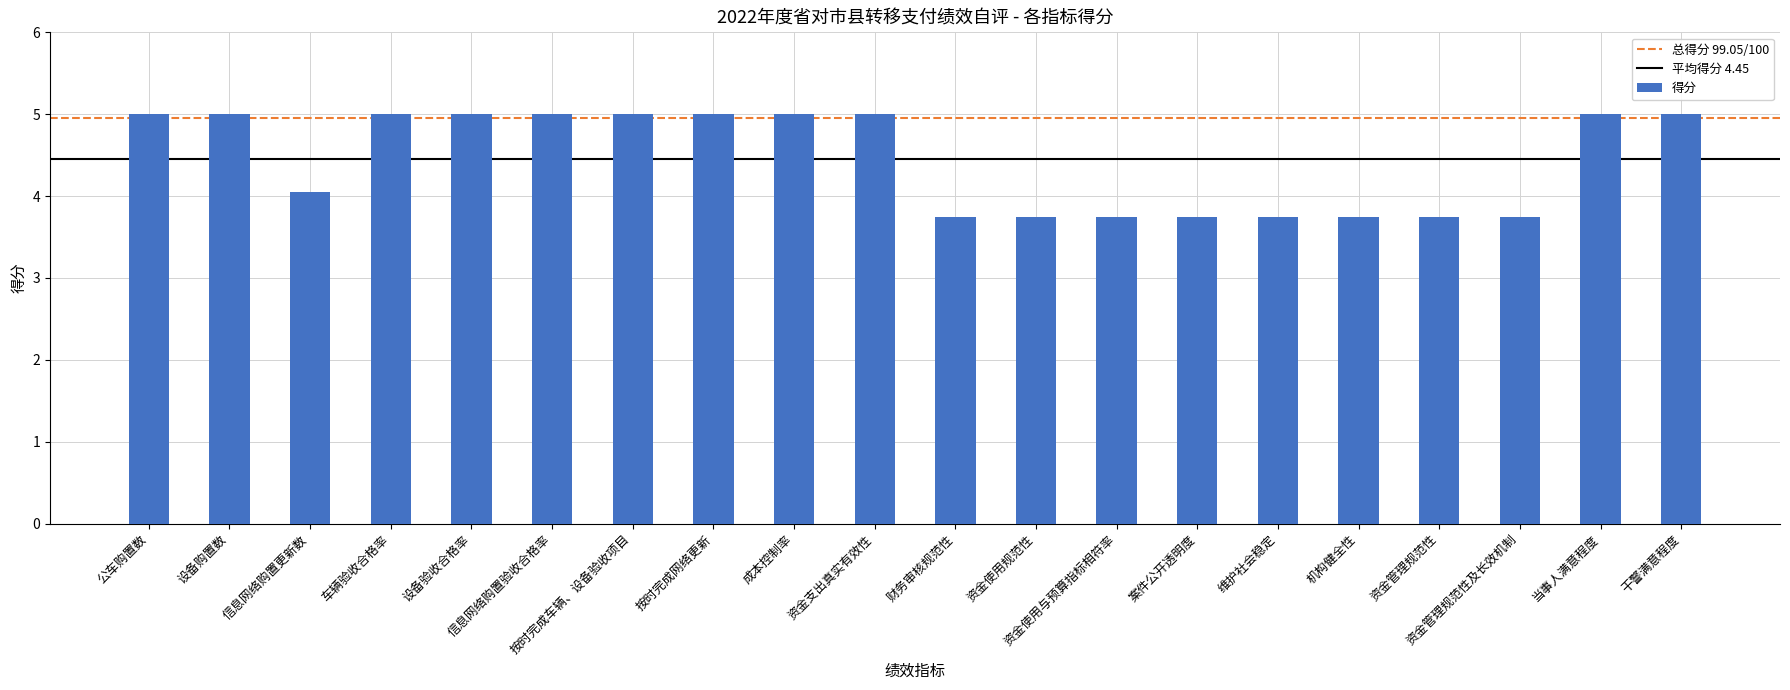

What is the minimum value shown in the chart?

3.8